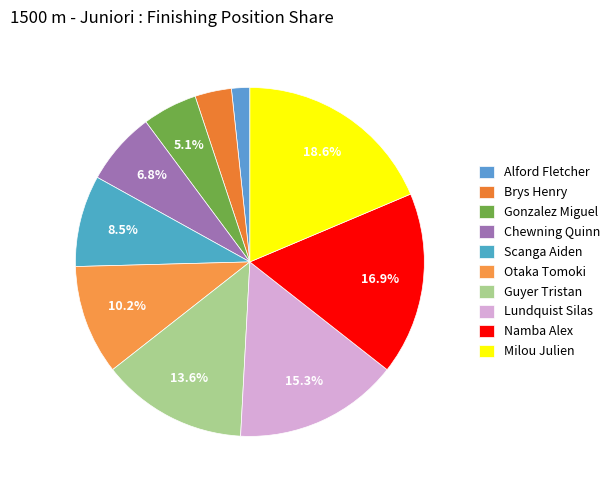

To the nearest percent, what is the difference between the largest and smallest slice percentages?

17%